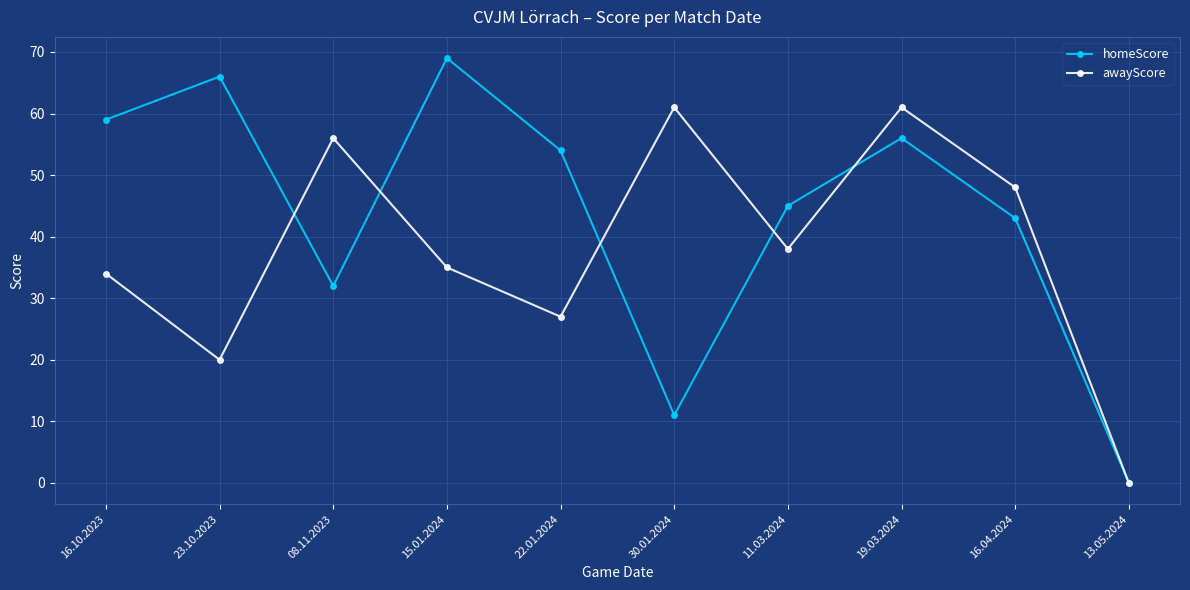

What is the total value across all series at 16.04.2024?

91